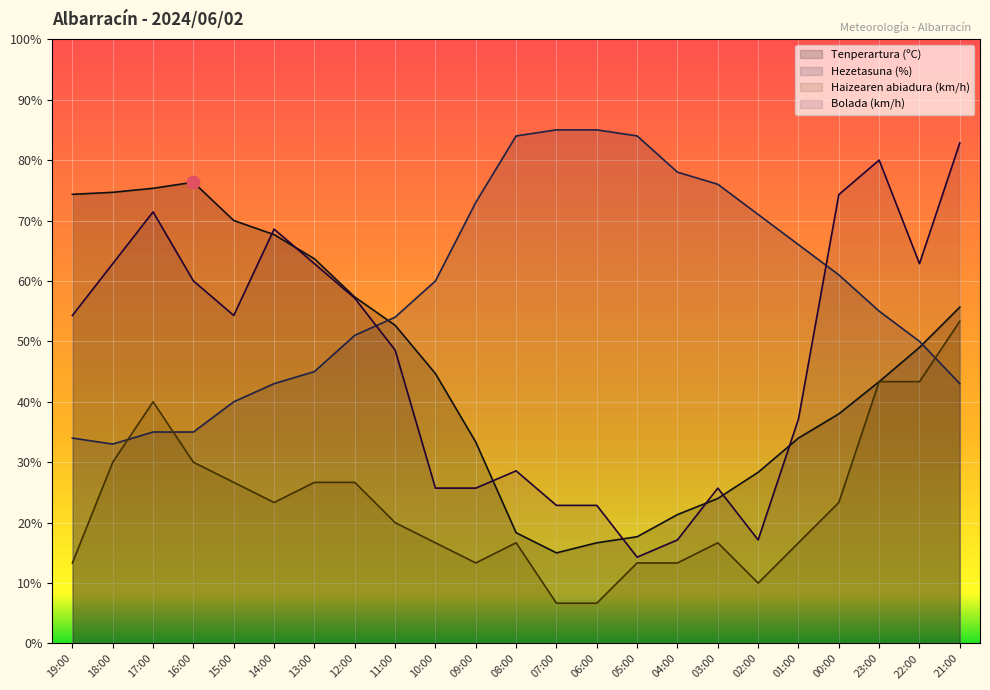

What is the total value across all series at 12:00?

192.1